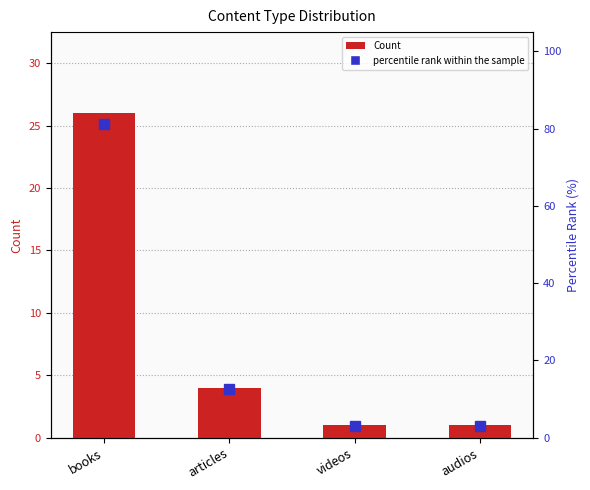

Where does the Count series first go above 4?

books